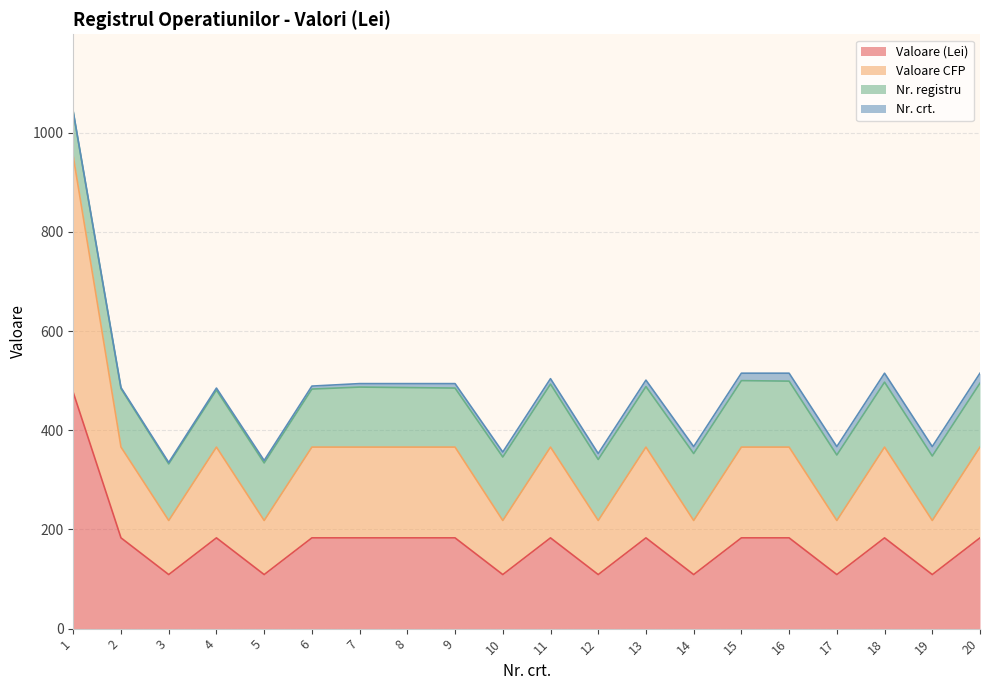

At which category is the sum across all series the highest?

1